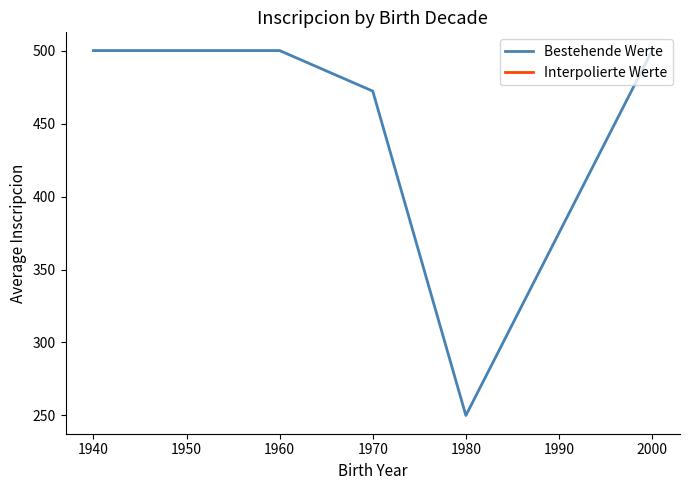

What is the maximum value shown in the chart?

500.0